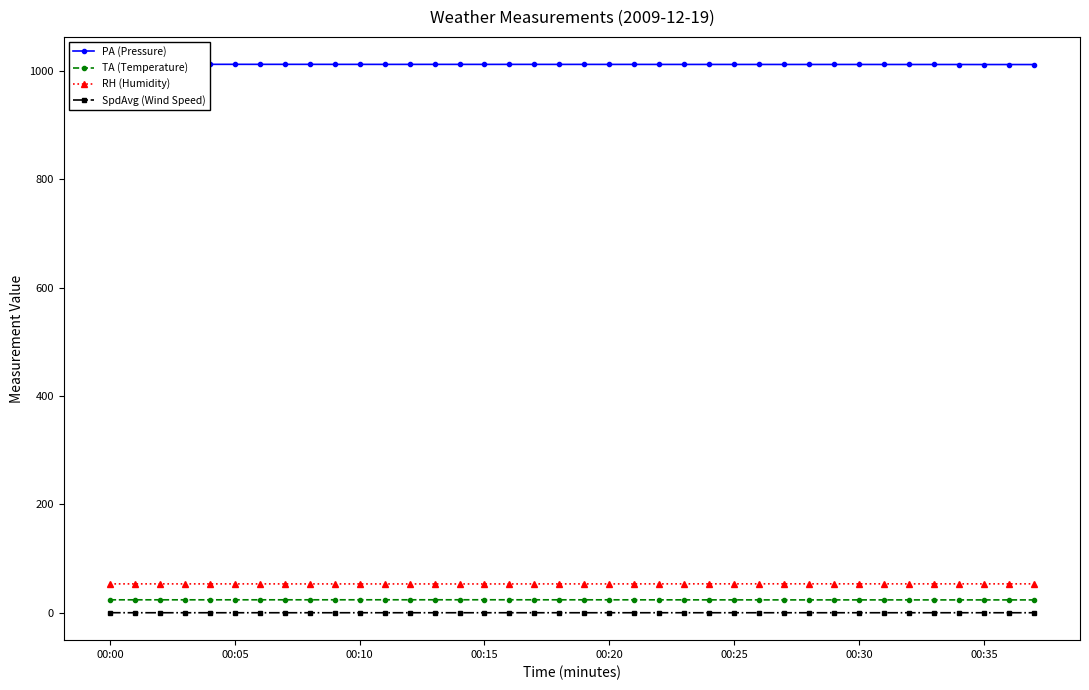

What is the highest value of the TA (Temperature) series?

23.9